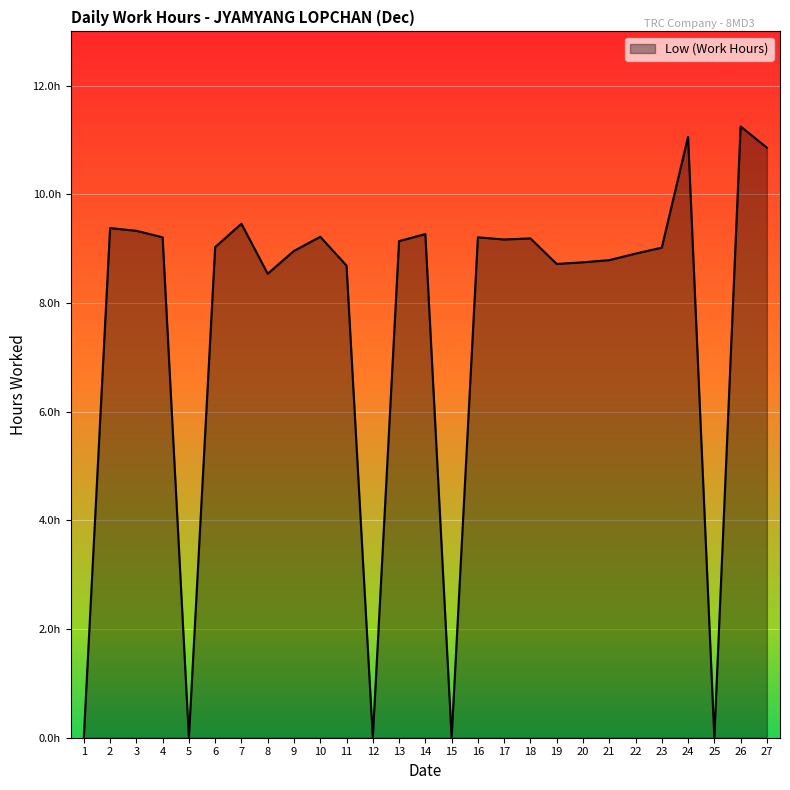

Does the chart display data point markers on the line(s)?

No